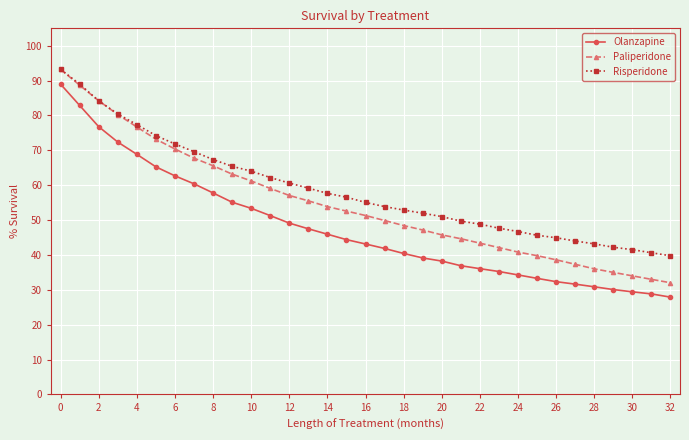

Which series has the largest range (max minus min)?

Paliperidone